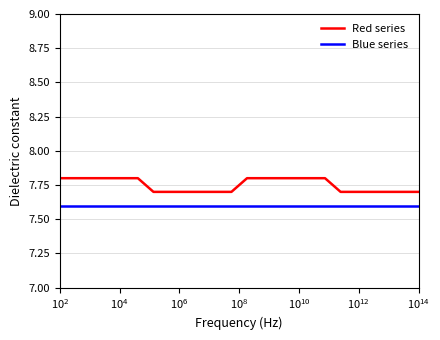

What is the minimum value for Red series?

7.7